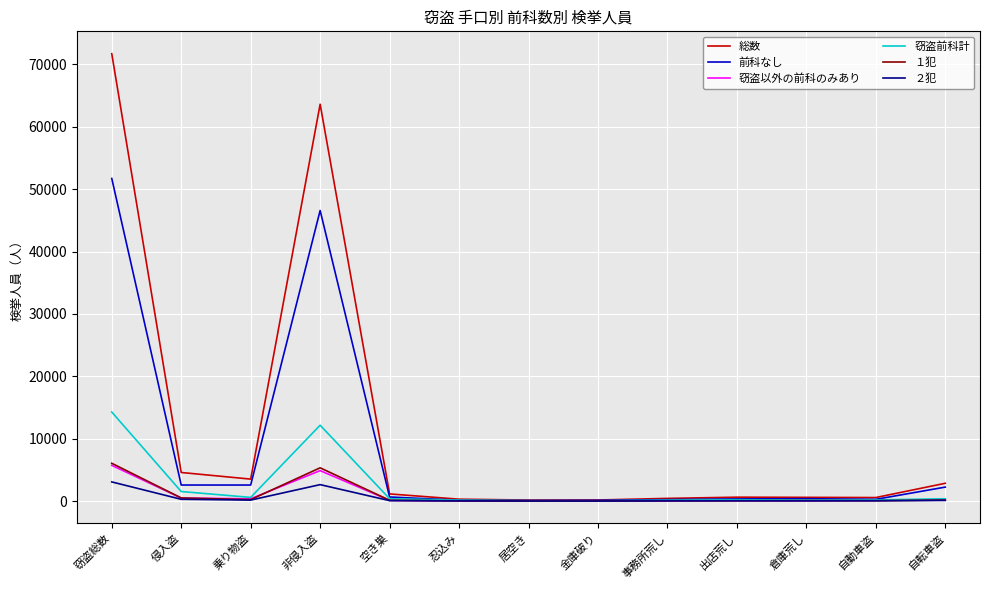

At which category does 窃盗前科計 reach its first local peak?

非侵入盗